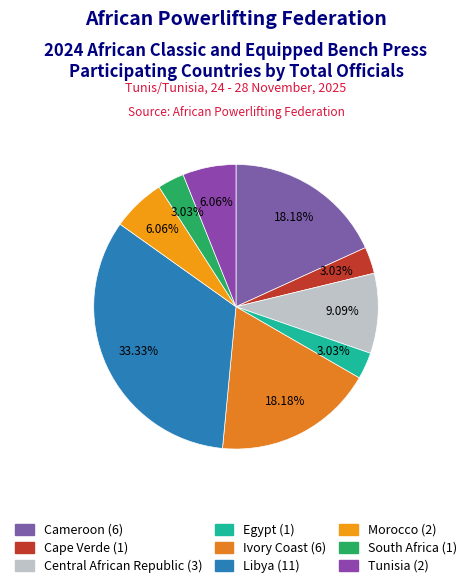

Between Cape Verde and Central African Republic, which is larger?

Central African Republic